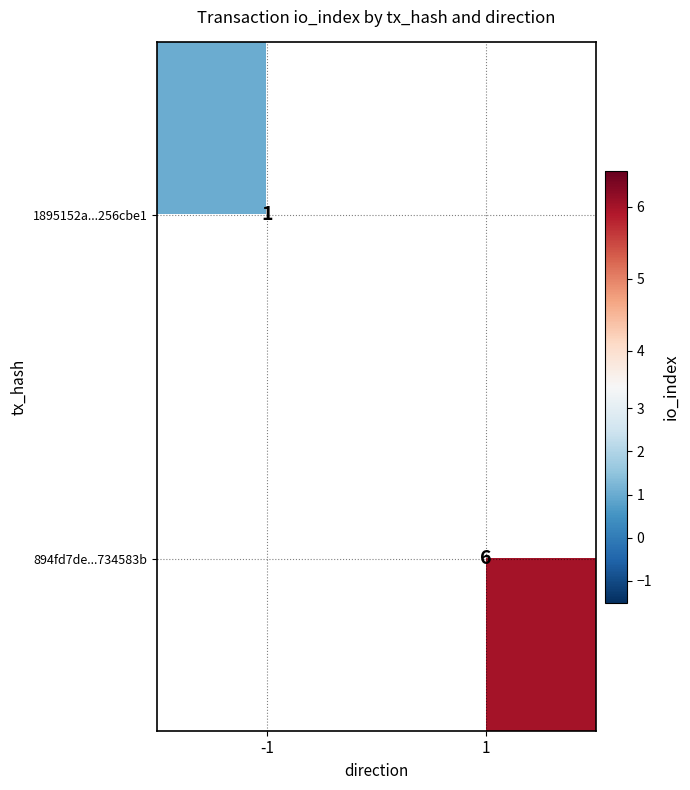

The 1895152a...256cbe1 series shows 1 at -1. True or false?

True